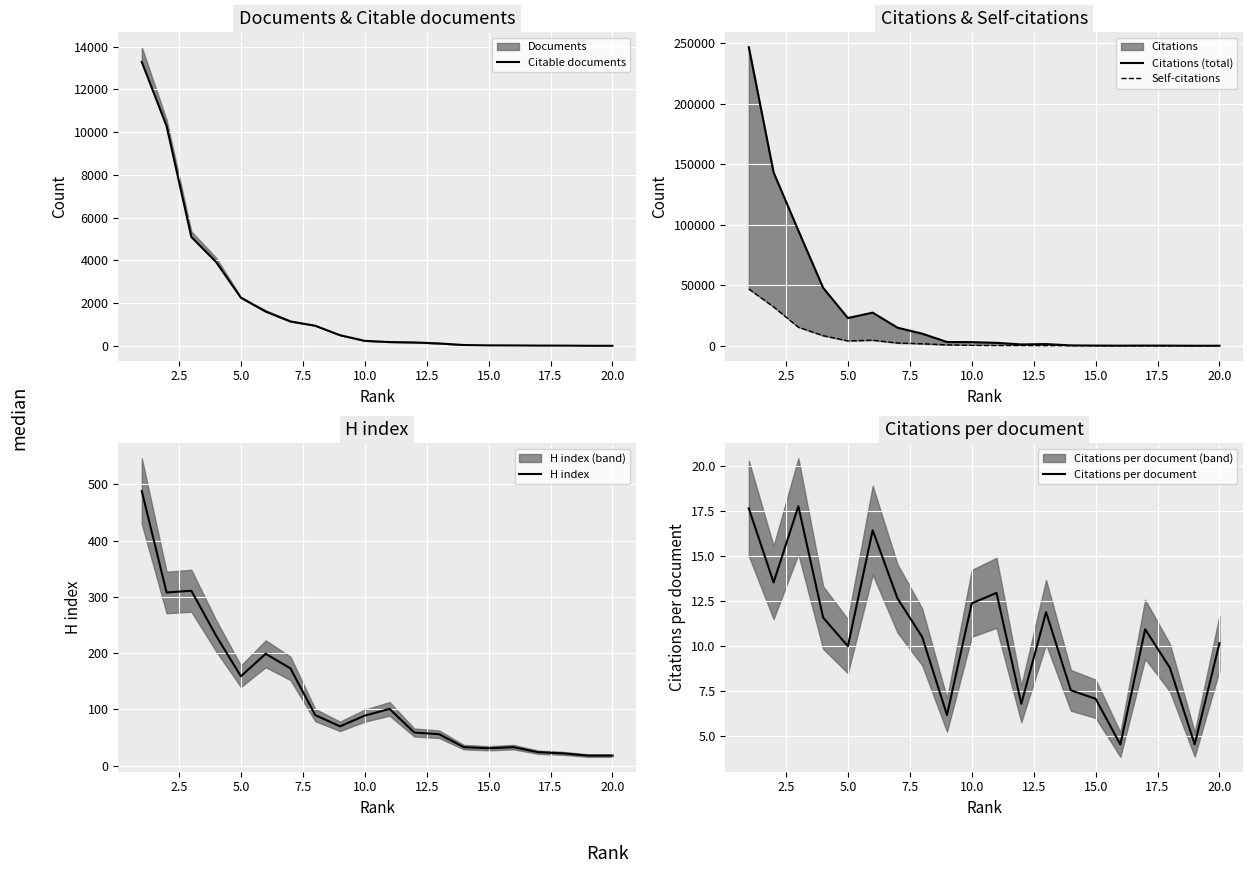

Reading left to right, extract all data points from this chart.

Citable documents: 13284.0	10288.0	5098.0	3924.0	2256.0	1608.0	1142.0	946.0	502.0	238.0	181.0	163.0	116.0	43.0	26.0	23.0	16.0	15.0	7.0	6.0
Citations (total): 246591.0	143216.0	95158.0	47867.0	22937.0	27401.0	14973.0	10008.0	3154.0	3034.0	2436.0	1122.0	1415.0	332.0	184.0	109.0	175.0	132.0	50.0	61.0
Self-citations: 46911.0	32161.0	15357.0	8364.0	4057.0	4611.0	2313.0	1670.0	774.0	352.0	175.0	193.0	95.0	29.0	74.0	11.0	15.0	5.0	11.0	3.0
H index: 488.0	308.0	311.0	231.0	159.0	199.0	173.0	90.0	70.0	89.0	101.0	59.0	56.0	33.0	31.0	33.0	24.0	22.0	18.0	18.0
Citations per document: 17.6	13.5	17.8	11.6	10.0	16.4	12.7	10.5	6.2	12.4	13.0	6.8	11.9	7.5	7.1	4.5	10.9	8.8	4.5	10.2